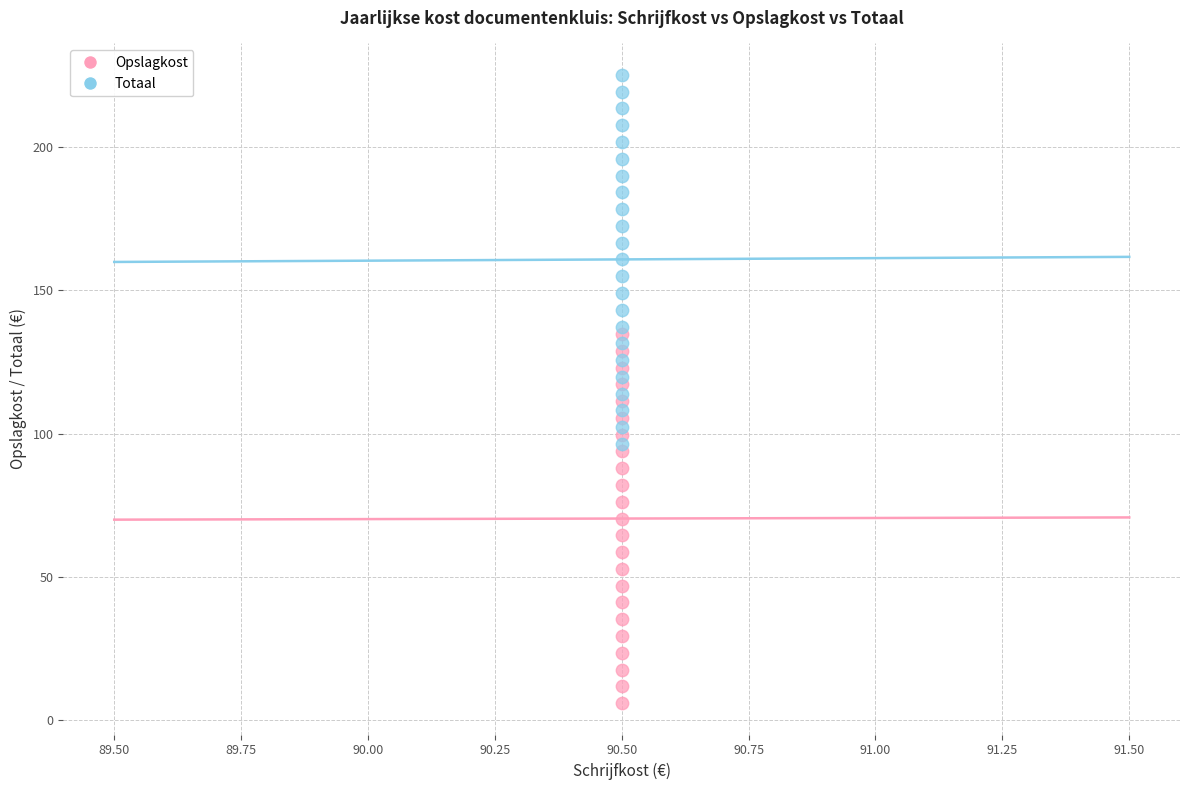

Which series reaches the minimum Y coordinate?

Opslagkost